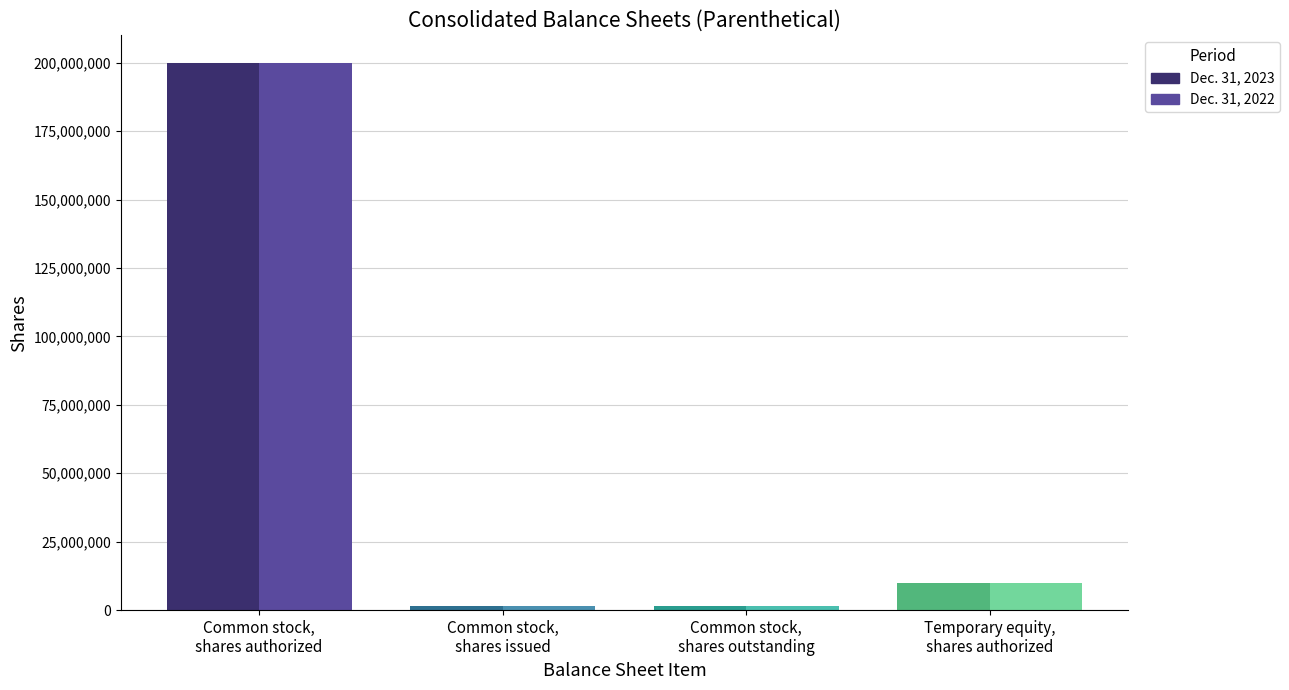

Which label corresponds to the largest value in the chart?

Common stock, shares authorized